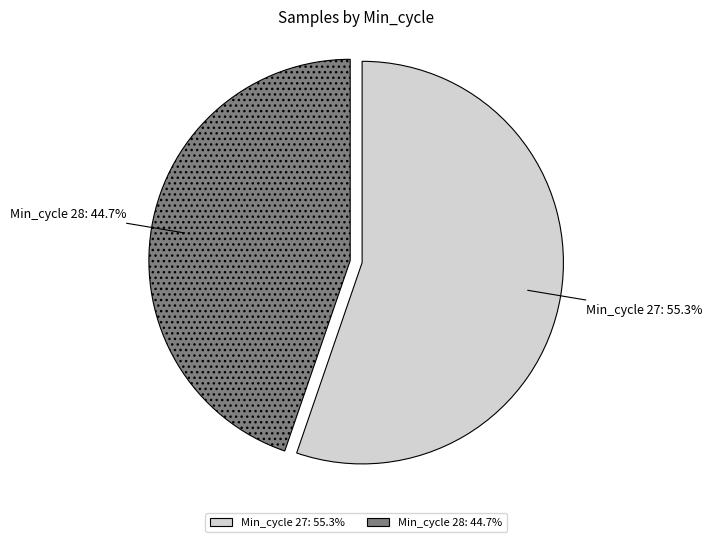

Is there any slice that represents more than half of the pie?

Yes